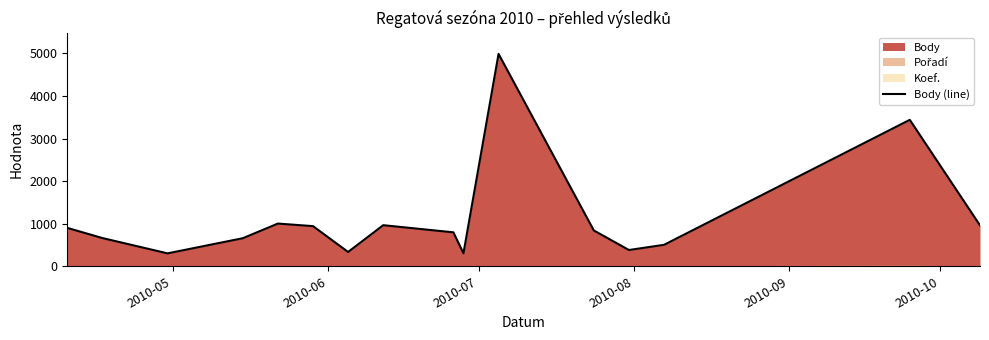

What is the maximum value for Body (line)?

4989